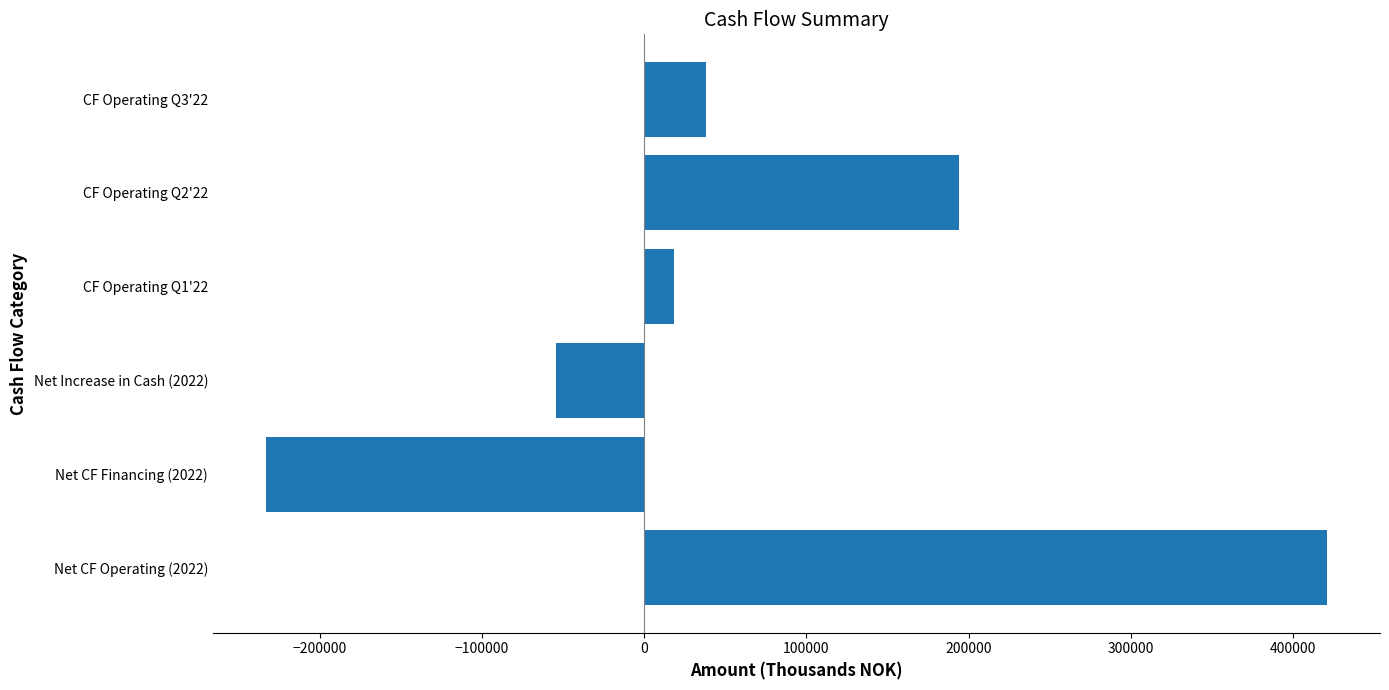

How many bars are there in total?

6